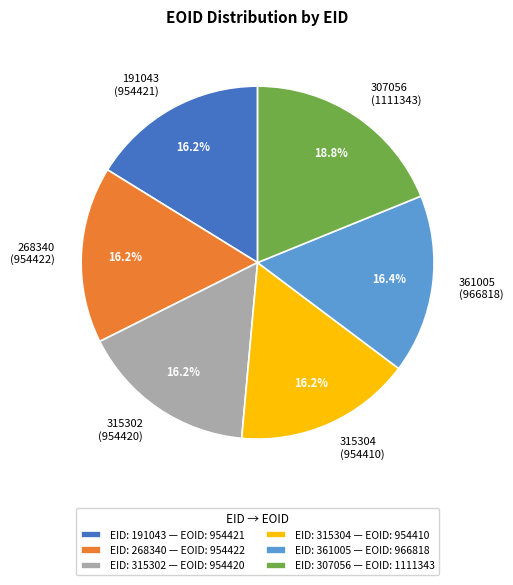

To the nearest percent, what percentage of the pie is 268340?

16%